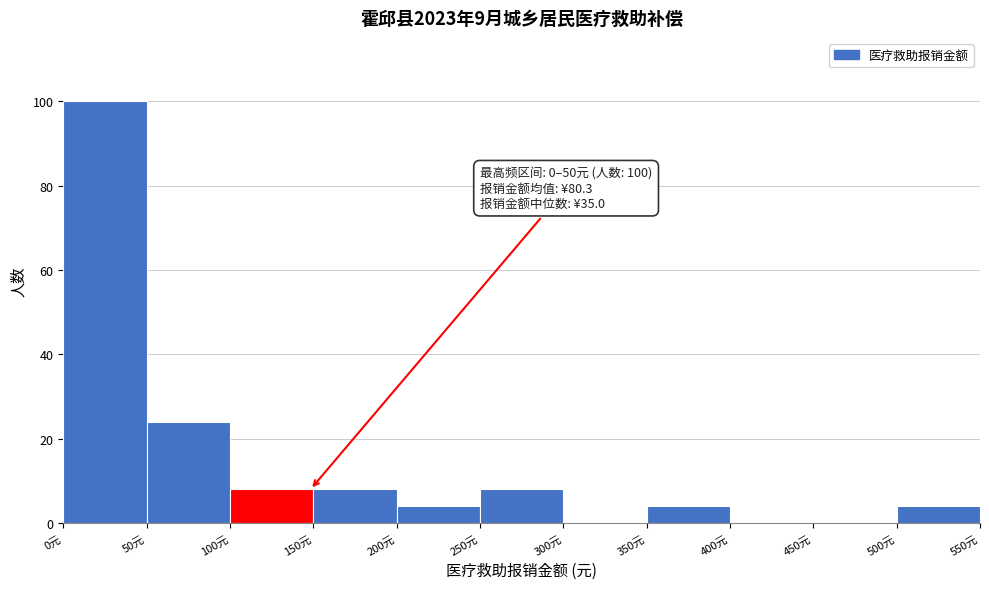

Over which range of the x-axis is the bar tallest?

0 to 50